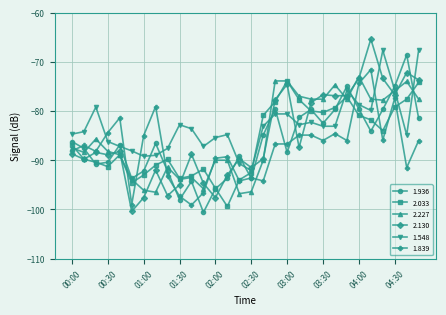

Which series ends up on top after the final intersection of 1.548 and 2.130?

1.548